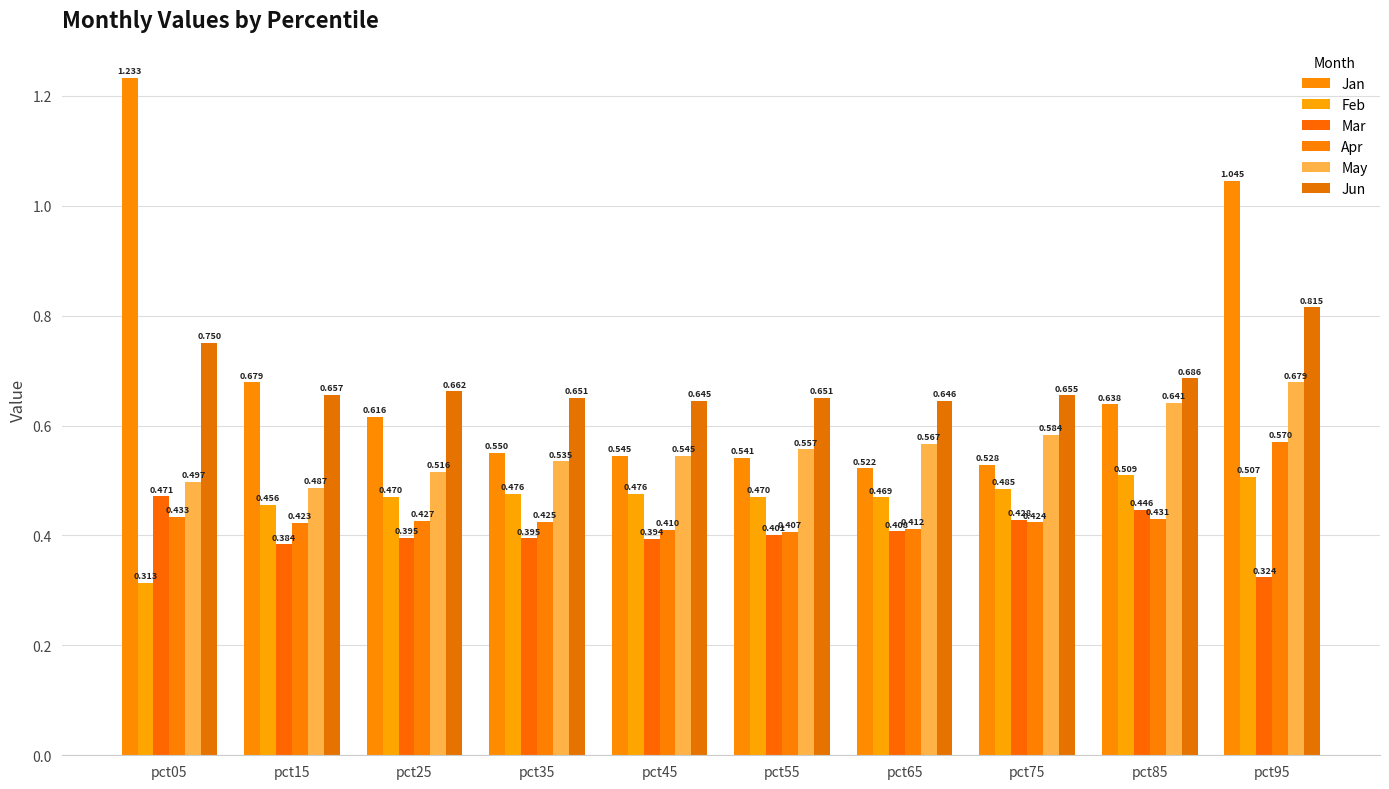

What is the difference between the highest and lowest values at pct75?

0.2